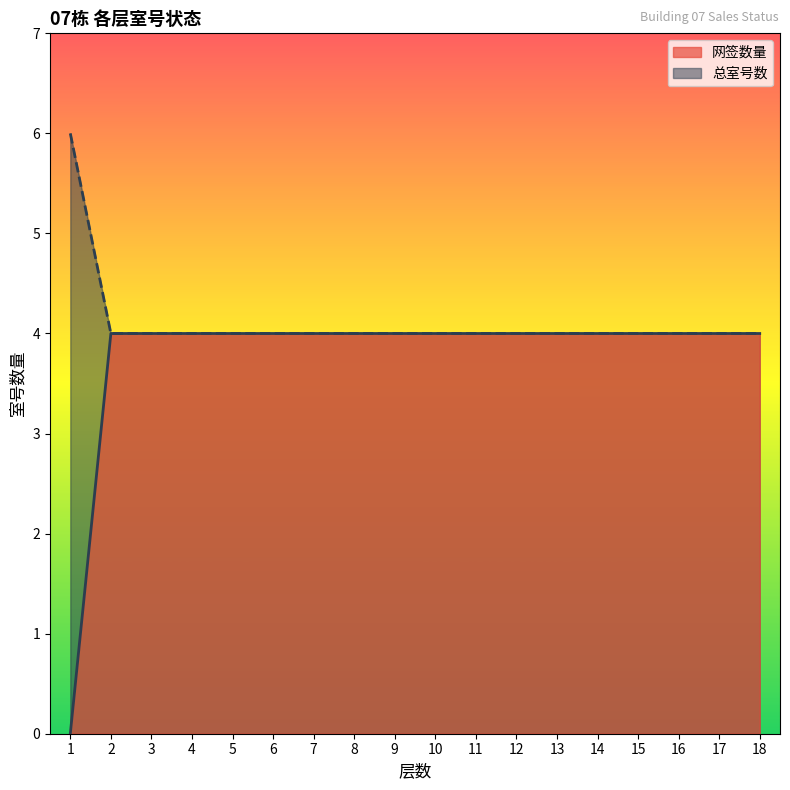

Rank the categories by 网签数量 value from lowest to highest.

1, 2, 3, 4, 5, 6, 7, 8, 9, 10, 11, 12, 13, 14, 15, 16, 17, 18